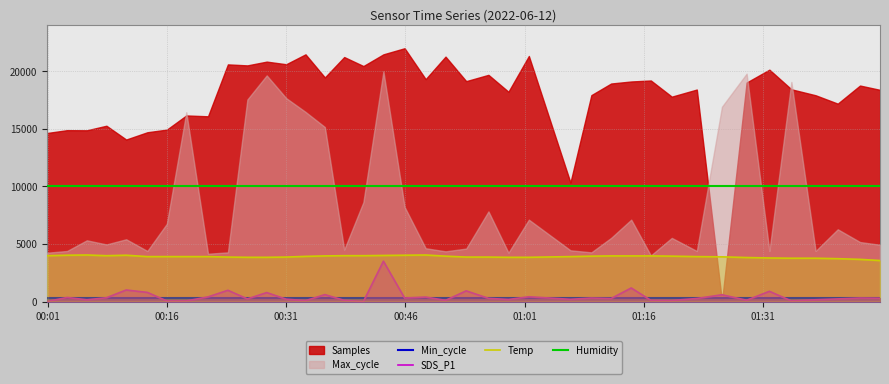

True or false: Humidity and SDS_P1 cross at least once.

False